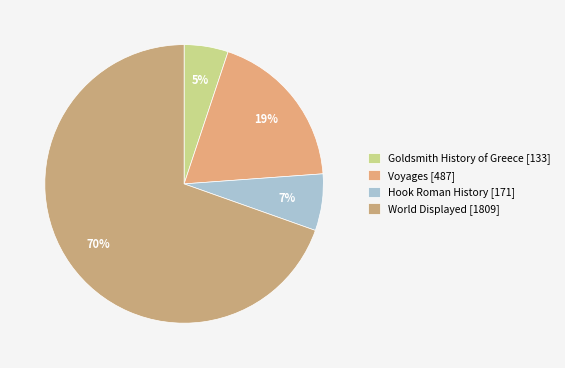

How many segments does this pie chart have?

4